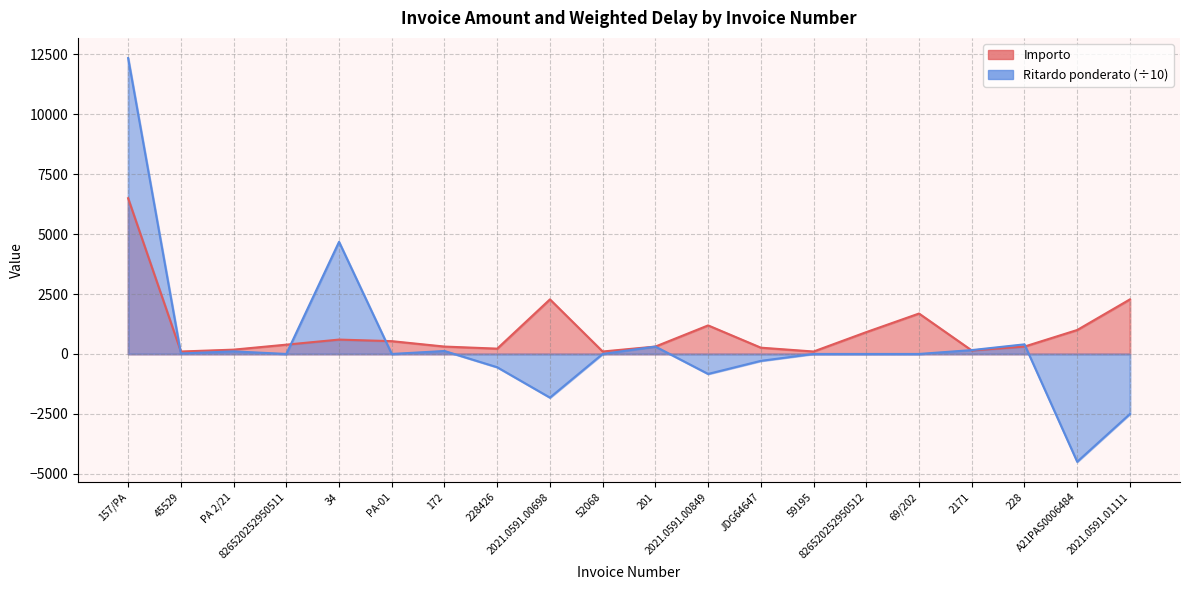

Reading left to right, what are all the values shown in this chart?

Importo: 157/PA=6500.0	45529=102.1	PA 2/21=180.0	826520252950511=388.6	34=600.0	PA-01=534.4	172=308.7	228426=222.0	2021.0591.00698=2278.3	52068=102.4	201=308.7	2021.0591.00849=1191.8	JDG64647=262.3	59195=102.1	826520252950512=911.7	69/202=1687.7	2171=146.8	228=308.7	A21PAS0006484=1000.0	2021.0591.01111=2278.3
Ritardo ponderato: 157/PA=12350.0	45529=20.4	PA 2/21=108.0	826520252950511=0.0	34=4680.0	PA-01=0.0	172=123.5	228426=-555.0	2021.0591.00698=-1822.6	52068=0.0	201=308.7	2021.0591.00849=-834.3	JDG64647=-288.5	59195=0.0	826520252950512=0.0	69/202=0.0	2171=161.4	228=401.3	A21PAS0006484=-4500.0	2021.0591.01111=-2506.1